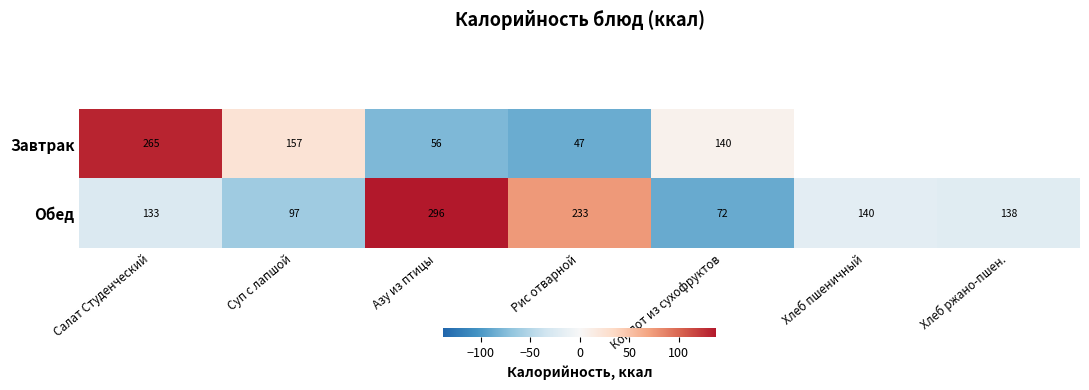

What is the greatest value displayed?

137.9